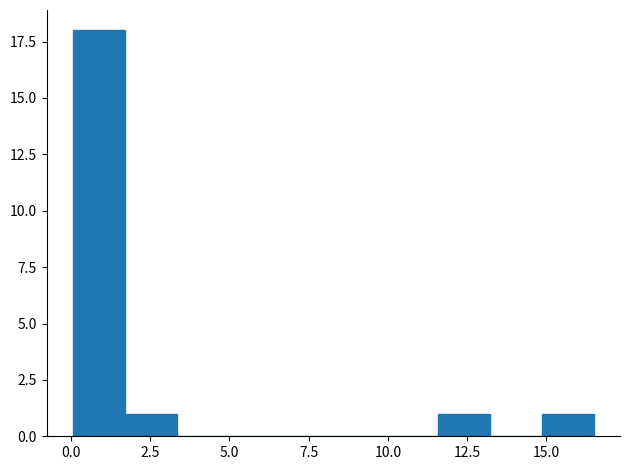

Around what value on the x-axis is the tallest bar? Give the approximate position of its centre, as read against the axis.

1.0